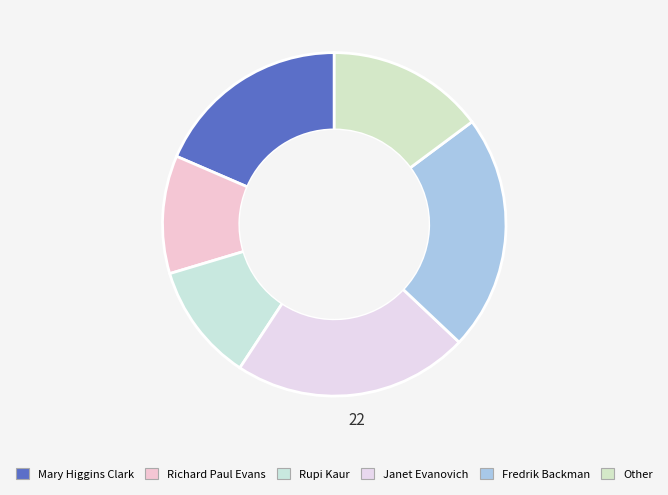

Combined, do Rupi Kaur and Mary Higgins Clark account for over 50%?

No